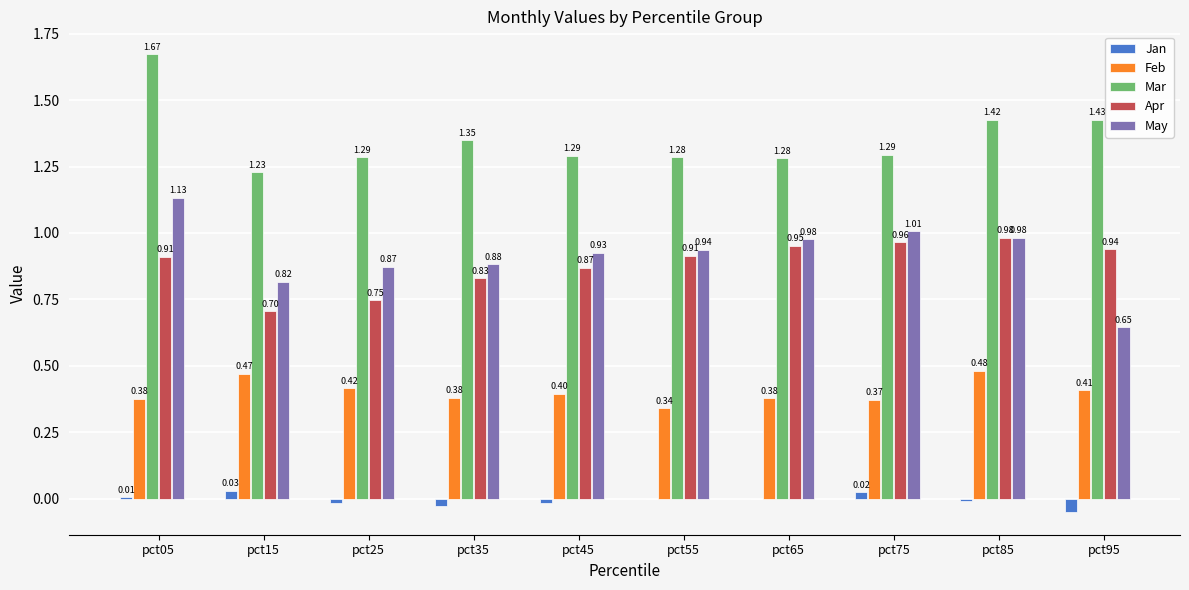

What are all the series names shown in the legend?

Jan, Feb, Mar, Apr, May